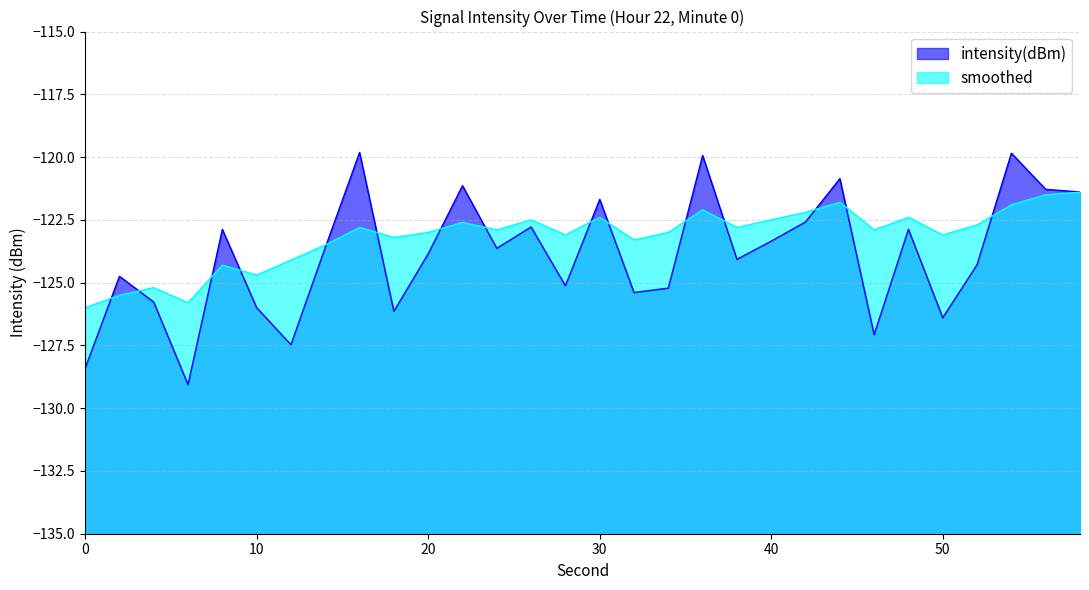

The smoothed series shows -121.4 at 58. True or false?

True